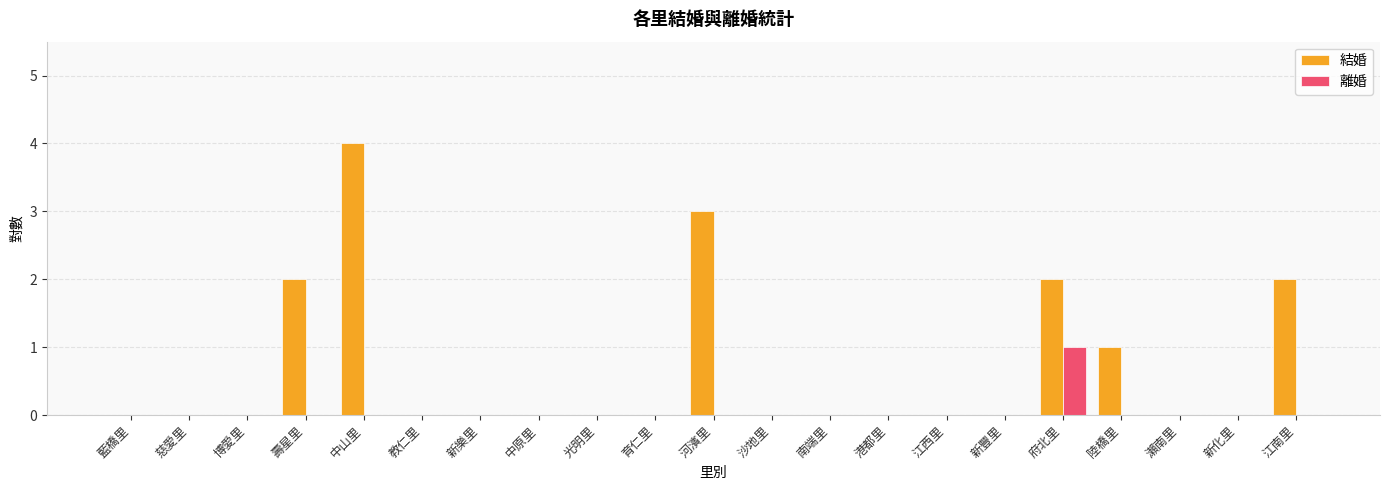

Read the 結婚 value at 中山里.

4